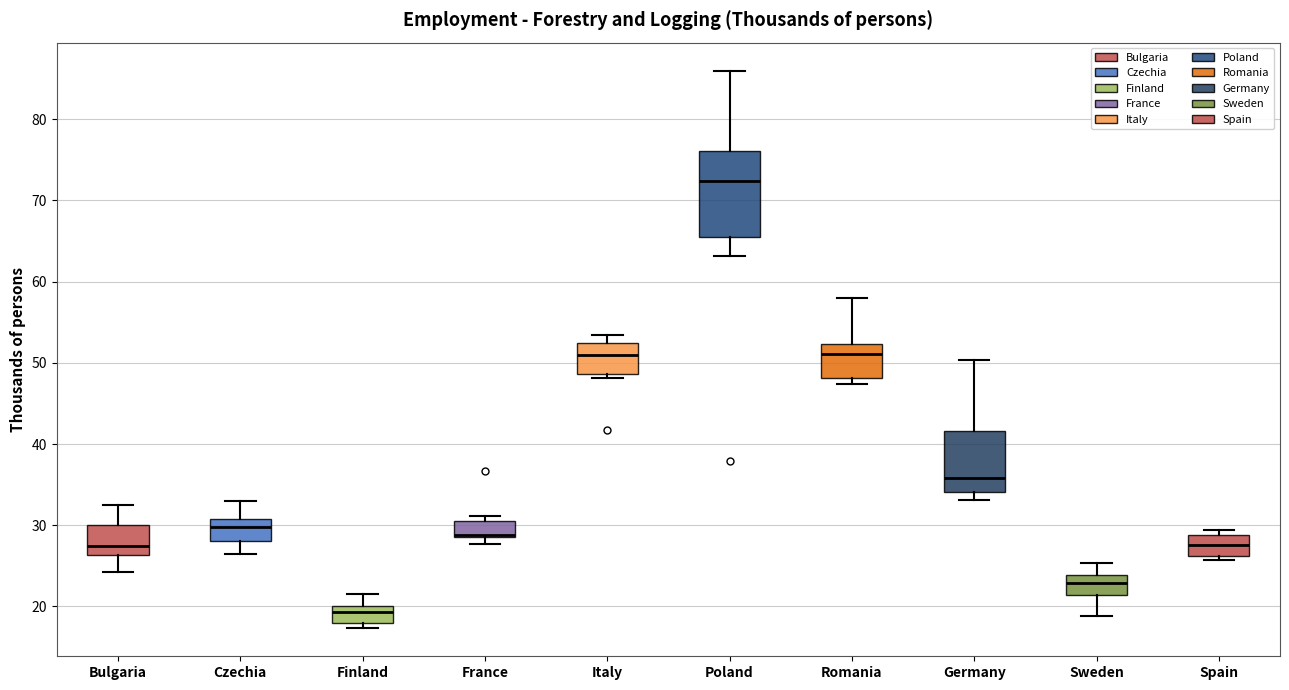

Reading left to right, transcribe this box plot: for each box, give where its median line is, the range the box spans, and where its two whiskers end, as read against the y-axis. The values are not printed on the chart, so give them approximately, as read against the axis.

Bulgaria: median 27, box 26 to 30, whiskers 24 to 33
Czechia: median 30, box 28 to 31, whiskers 26 to 33
Finland: median 19, box 18 to 20, whiskers 17 to 22
France: median 29 (drawn on the box's lower edge), box 29 to 31, whiskers 28 to 31 (just above the box's upper edge)
Italy: median 51, box 49 to 52, whiskers 48 to 53
Poland: median 72, box 65 to 76, whiskers 63 to 86
Romania: median 51, box 48 to 52, whiskers 47 to 58
Germany: median 36, box 34 to 42, whiskers 33 to 50
Sweden: median 23, box 21 to 24, whiskers 19 to 25
Spain: median 28, box 26 to 29, whiskers 26 (just below the box's lower edge) to 29 (just above the box's upper edge)